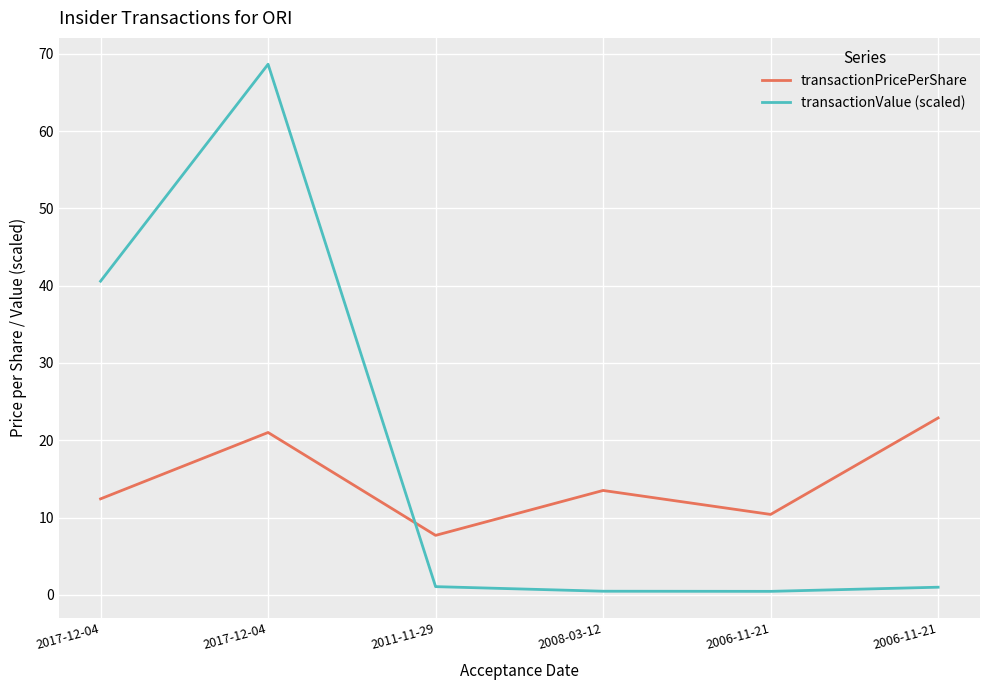

The value of transactionPricePerShare at 2011-11-29 is 12.5. True or false?

False